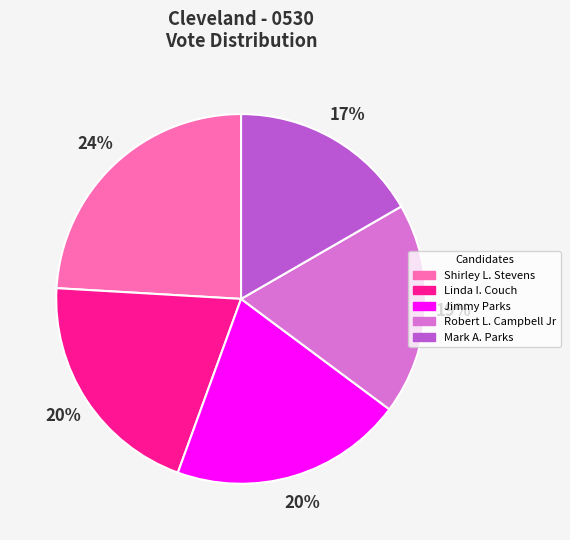

How many segments does this pie chart have?

5